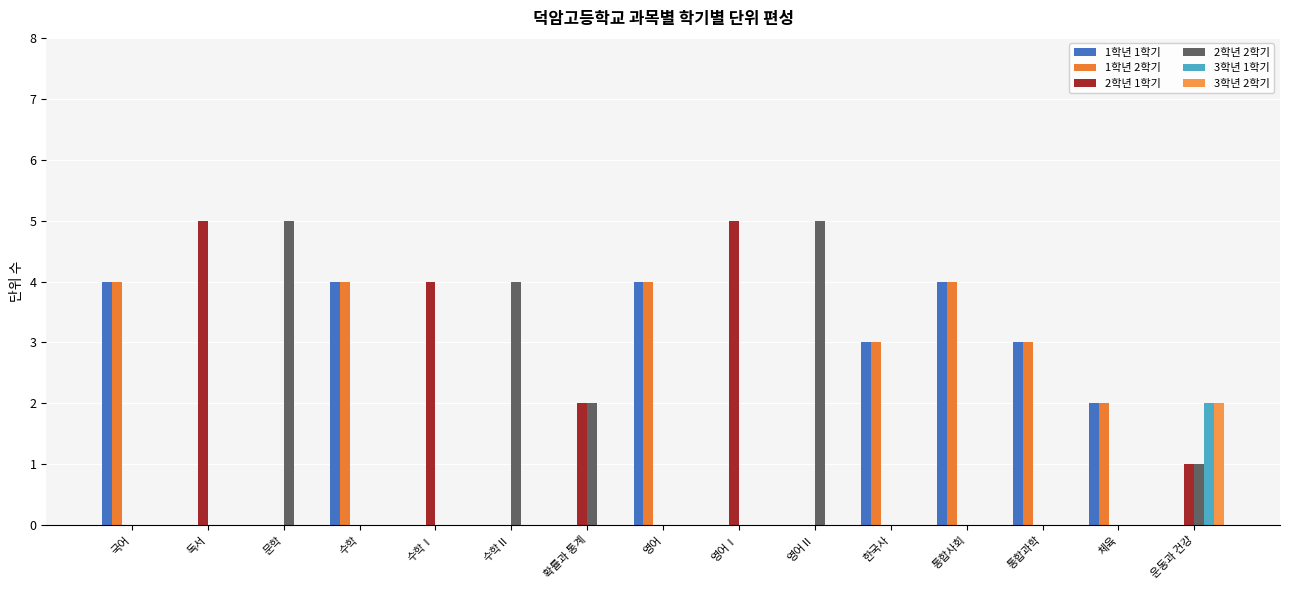

What is the maximum value shown in the chart?

5